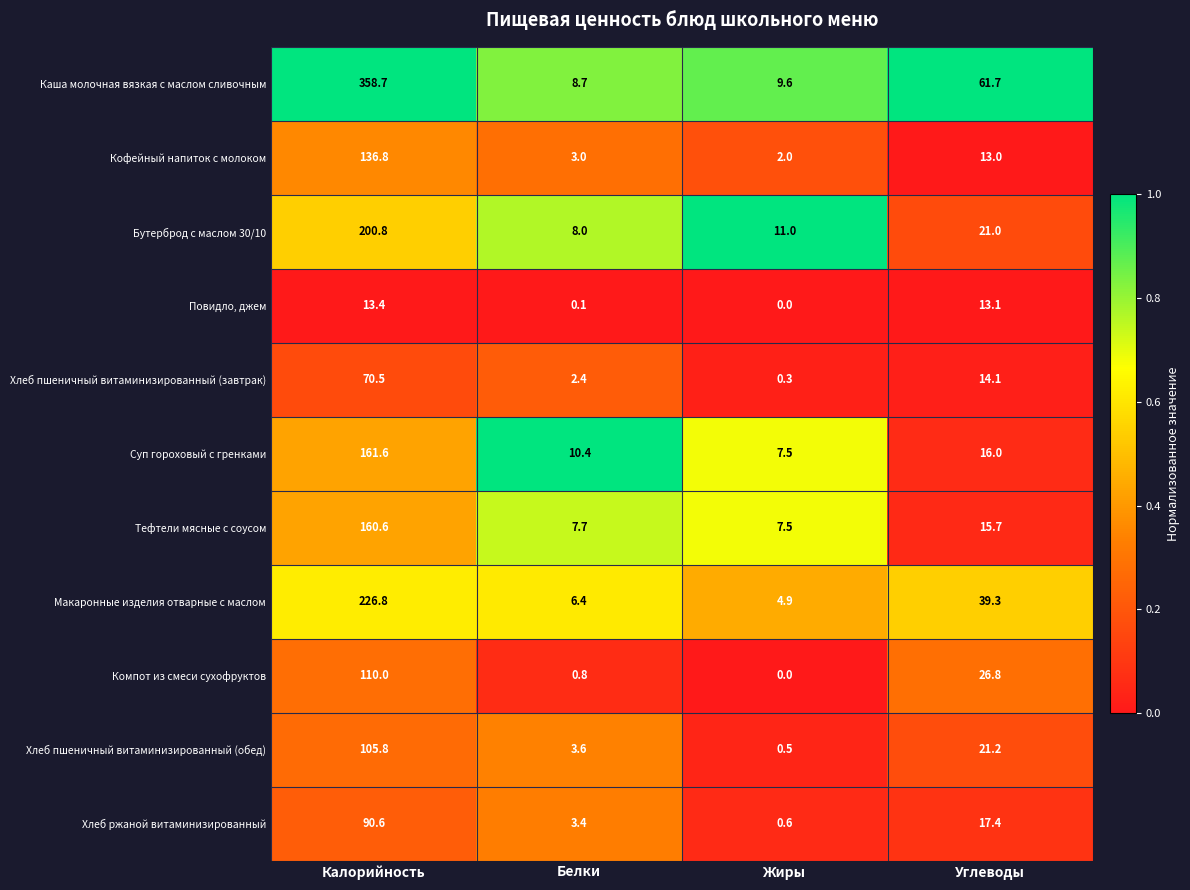

Is it true that Компот из смеси сухофруктов equals 40.8 at Углеводы?

False